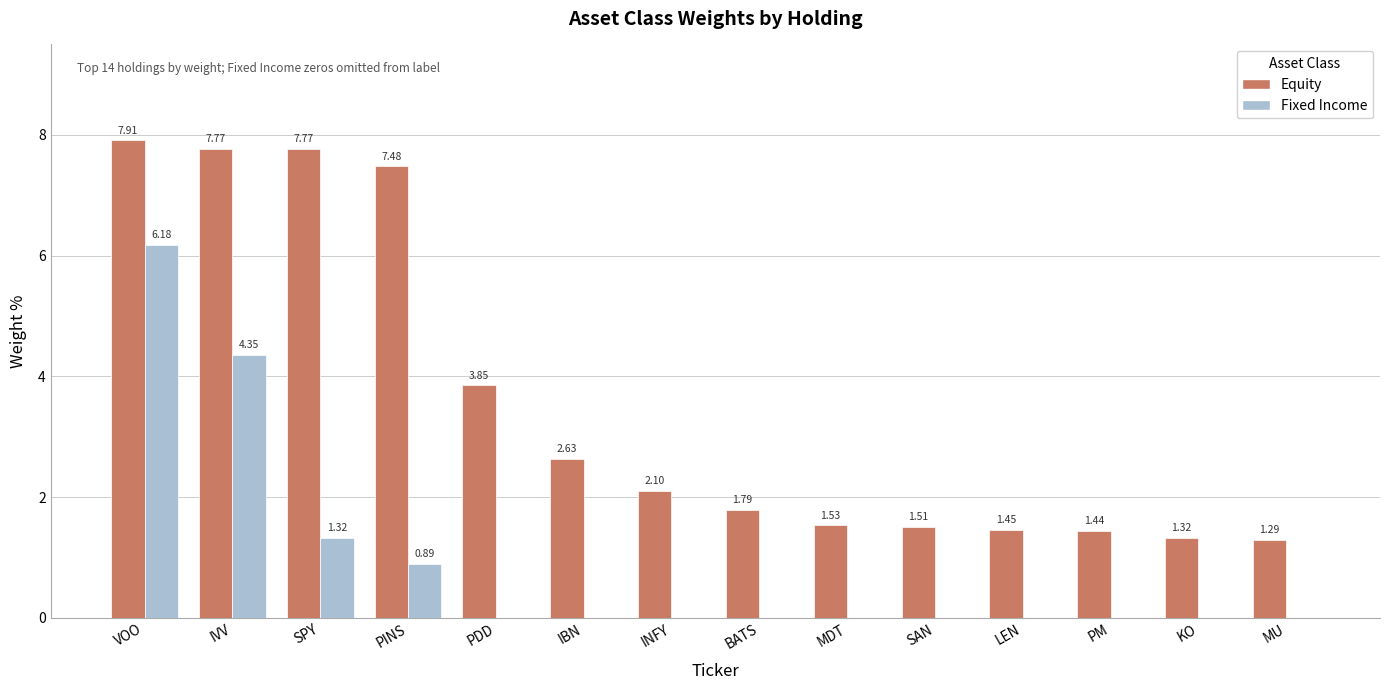

What is the maximum value shown in the chart?

7.9